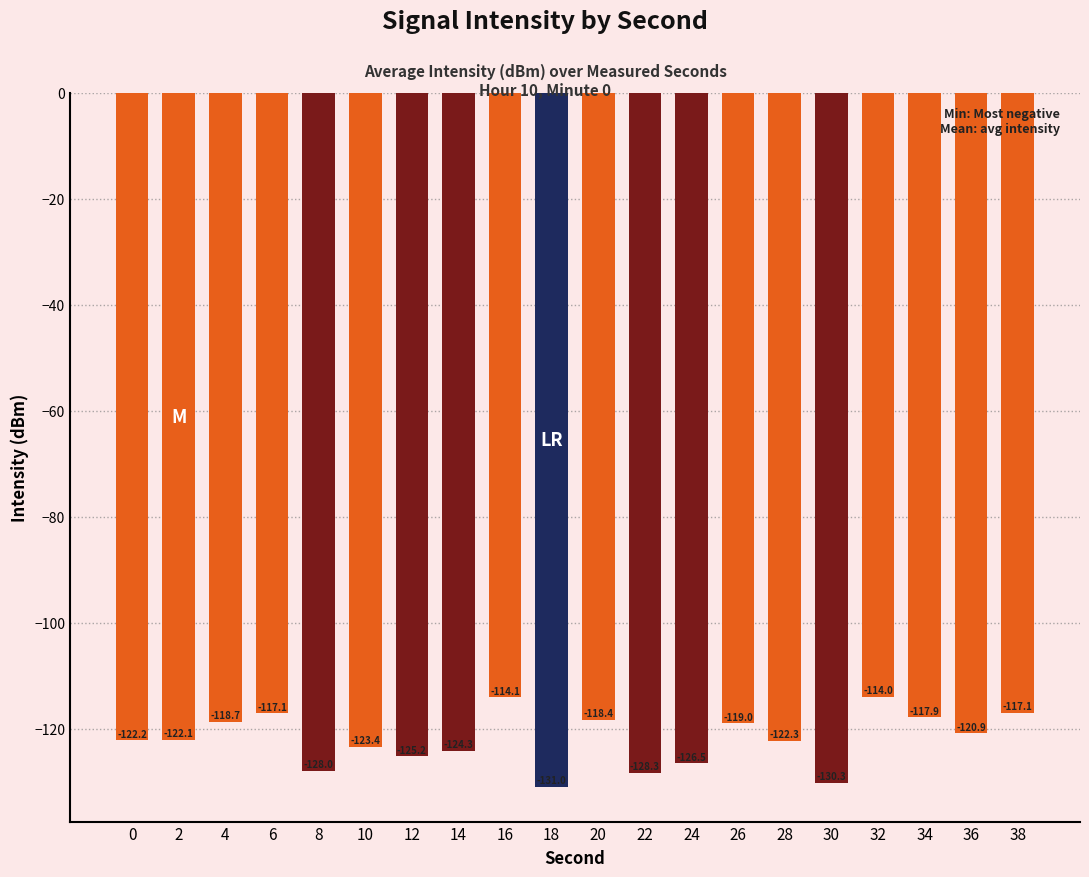

What is the difference between the maximum and minimum values?

17.0